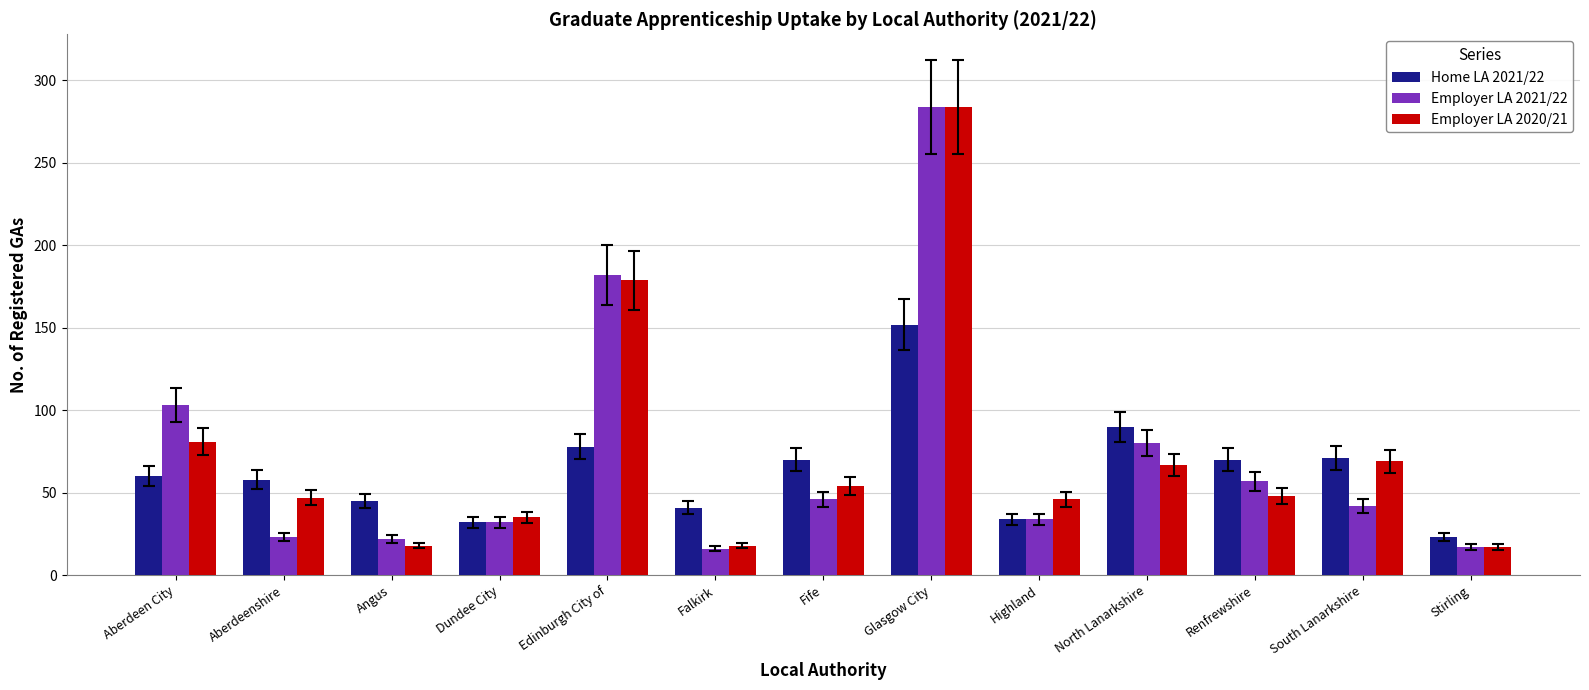

What is the sum of all Employer LA 2020/21 values?

963